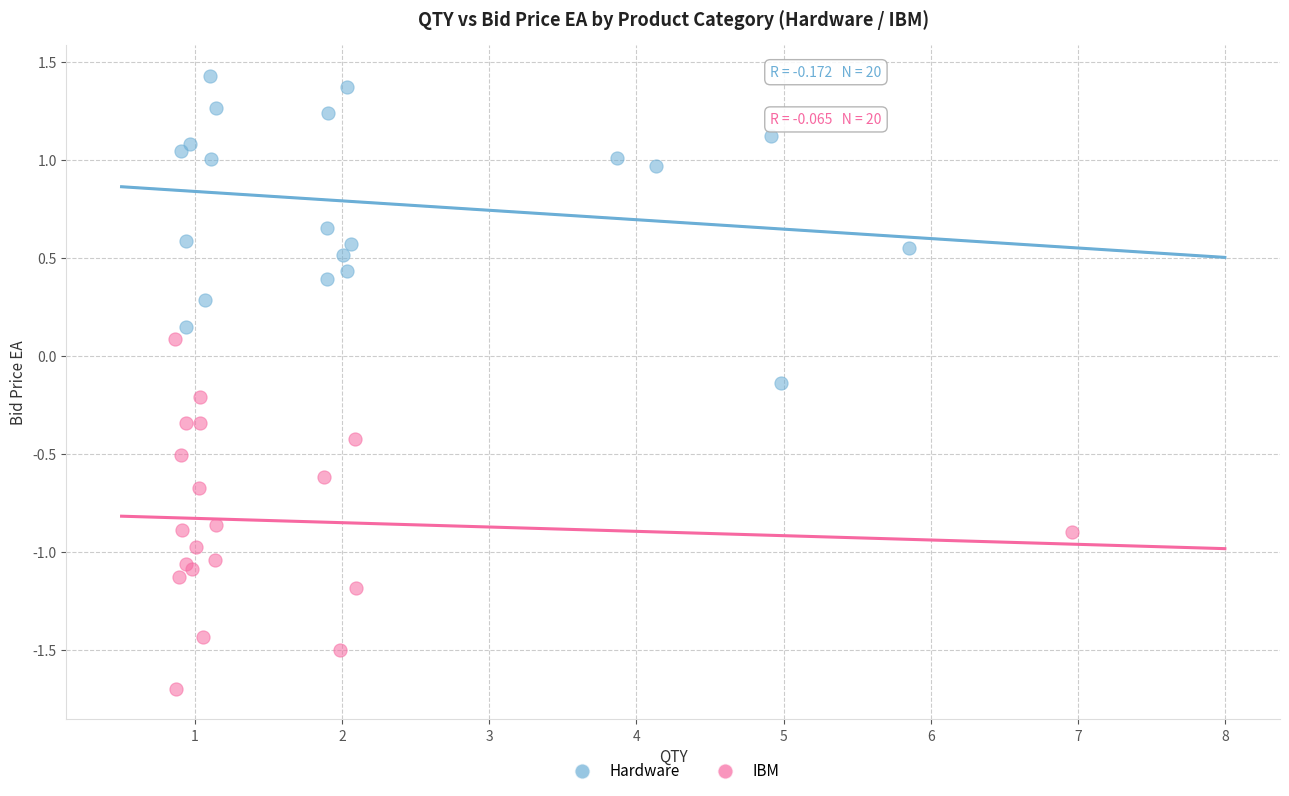

Which series contains the lowest Y value?

IBM